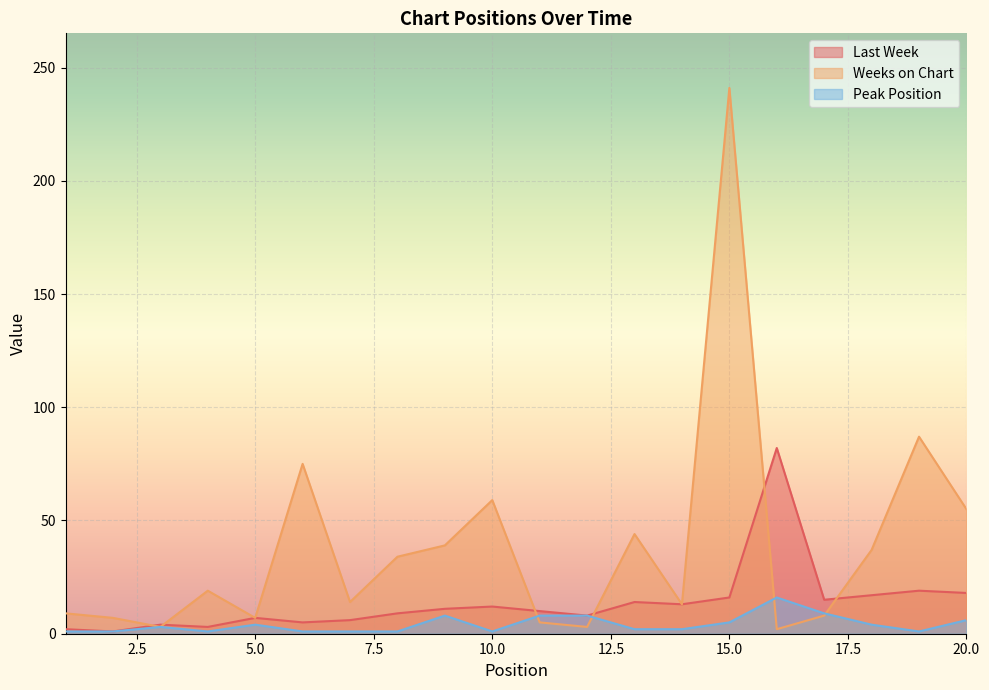

Reading left to right, list all the values displayed in this chart.

Last Week: 2	1	4	3	7	5	6	9	11	12	10	8	14	13	16	82	15	17	19	18
Weeks on Chart: 9	7	3	19	7	75	14	34	39	59	5	3	44	13	241	2	8	37	87	55
Peak Position: 1	1	3	1	4	1	1	1	8	1	8	8	2	2	5	16	9	4	1	6